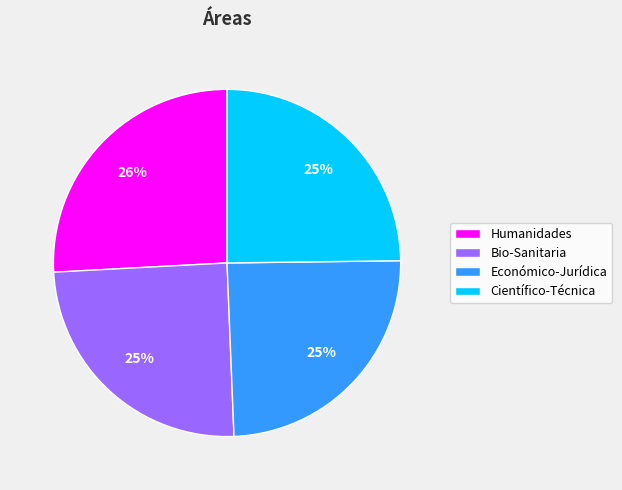

What is the ratio of the value at Económico-Jurídica to the value at Científico-Técnica?

1.0